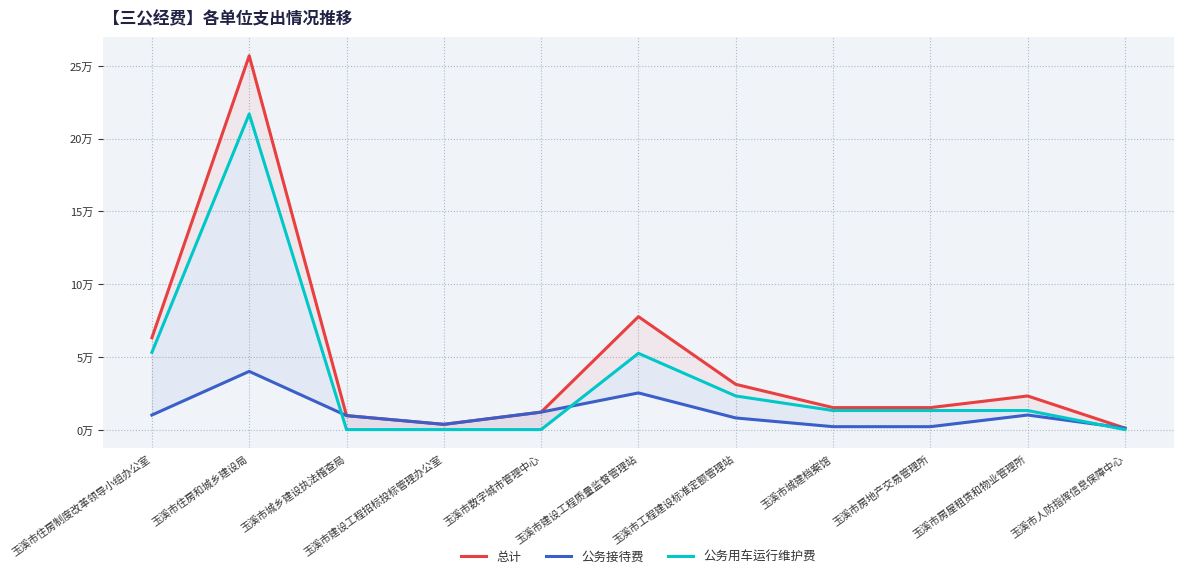

What are all the series names shown in the legend?

总计, 公务接待费, 公务用车运行维护费